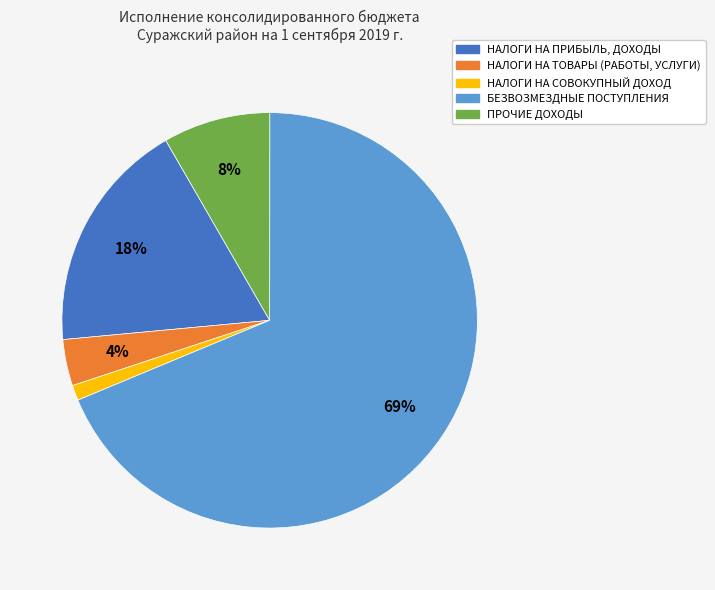

To the nearest percent, what is the difference between the largest and smallest slice percentages?

68%